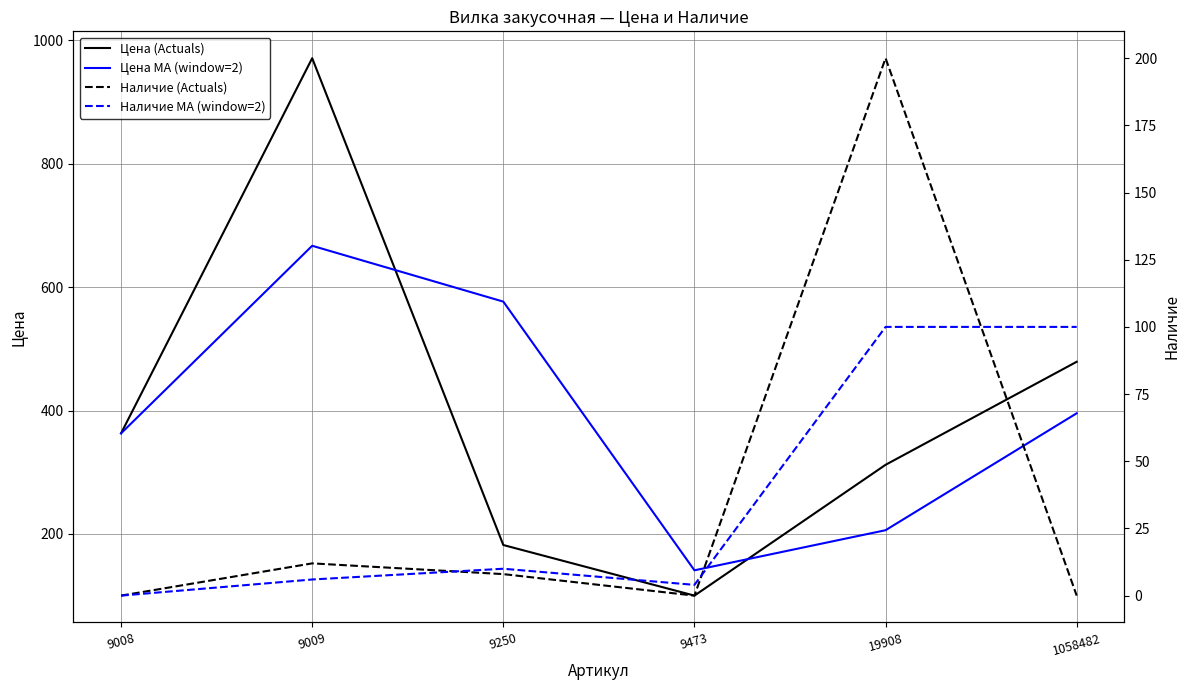

What is the spread (max minus min) of values at 9250?

568.5